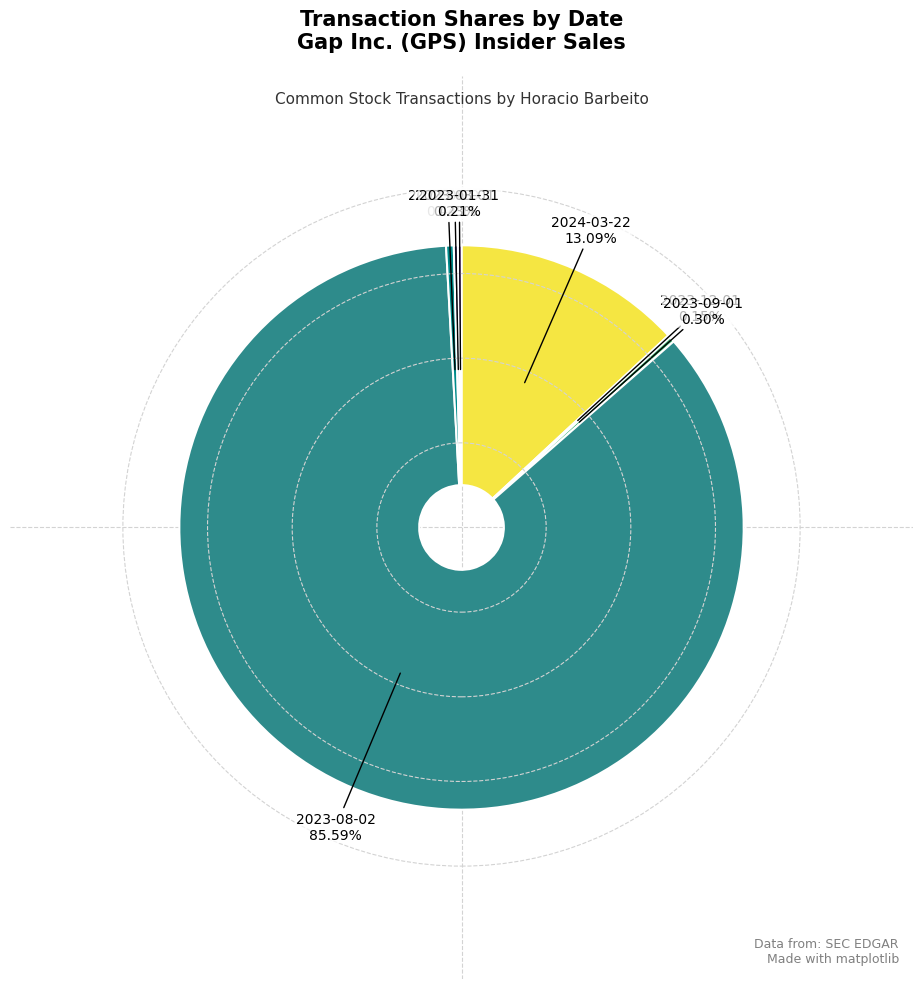

Is there any slice that represents more than half of the pie?

Yes